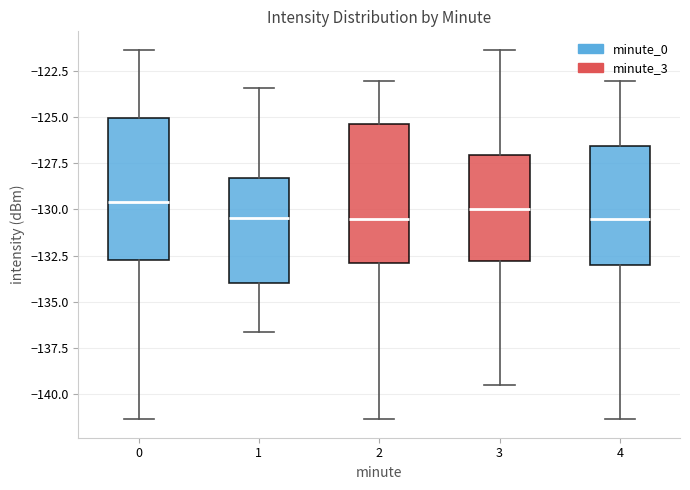

Reading left to right, transcribe this box plot: for each box, give where its median line is, the range the box spans, and where its two whiskers end, as read against the y-axis. The values are not printed on the chart, so give them approximately, as read against the axis.

0: median -129.5, box -133.0 to -125.0, whiskers -141.5 to -121.5
1: median -130.5, box -134.0 to -128.5, whiskers -136.5 to -123.5
2: median -130.5, box -133.0 to -125.5, whiskers -141.5 to -123.0
3: median -130.0, box -133.0 to -127.0, whiskers -139.5 to -121.5
4: median -130.5, box -133.0 to -126.5, whiskers -141.5 to -123.0